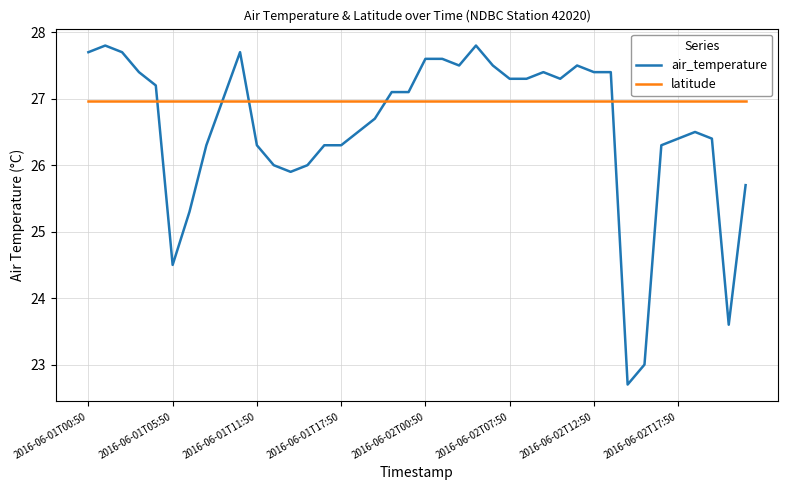

Which series has the largest total across all categories?

latitude